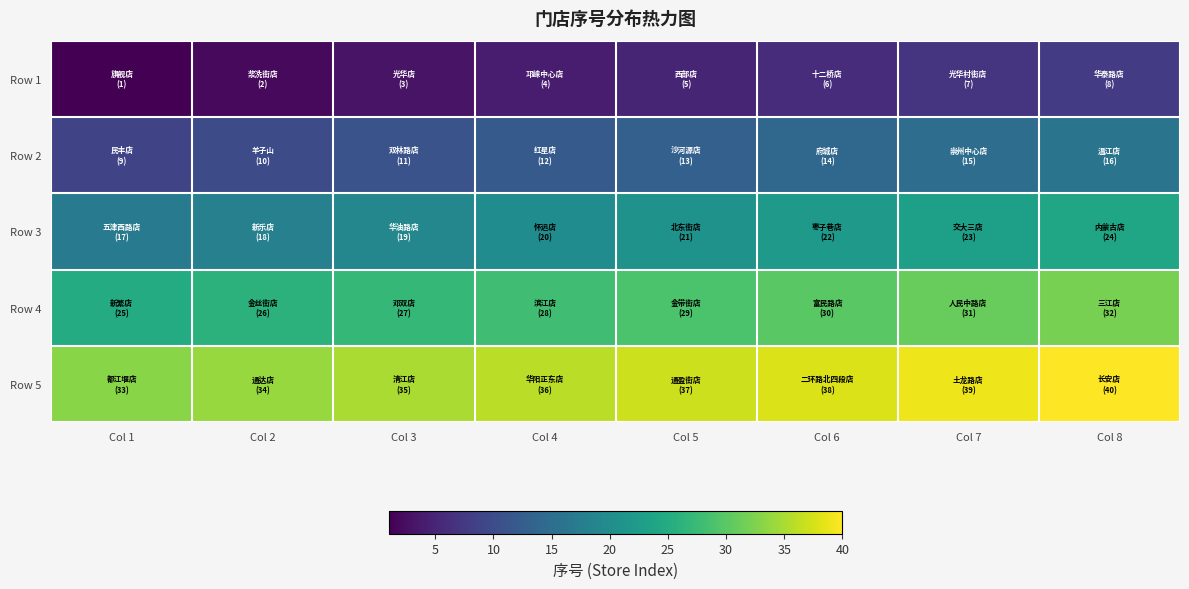

Reading left to right, extract all data points from this chart.

Row 1: Col 1=1	Col 2=2	Col 3=3	Col 4=4	Col 5=5	Col 6=6	Col 7=7	Col 8=8
Row 2: Col 1=9	Col 2=10	Col 3=11	Col 4=12	Col 5=13	Col 6=14	Col 7=15	Col 8=16
Row 3: Col 1=17	Col 2=18	Col 3=19	Col 4=20	Col 5=21	Col 6=22	Col 7=23	Col 8=24
Row 4: Col 1=25	Col 2=26	Col 3=27	Col 4=28	Col 5=29	Col 6=30	Col 7=31	Col 8=32
Row 5: Col 1=33	Col 2=34	Col 3=35	Col 4=36	Col 5=37	Col 6=38	Col 7=39	Col 8=40